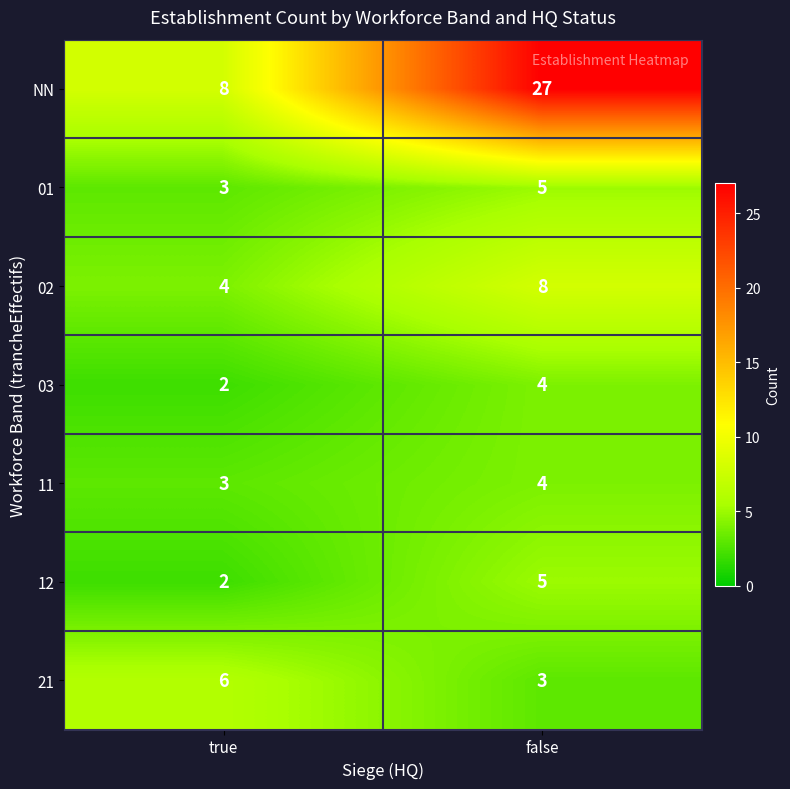

What is the sum of all 02 values?

12